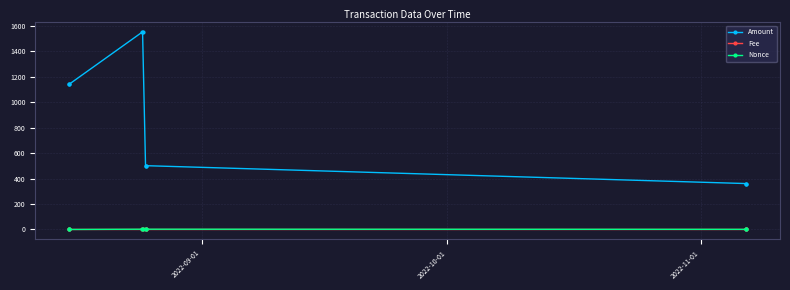

True or false: Amount and Fee intersect in this chart.

False